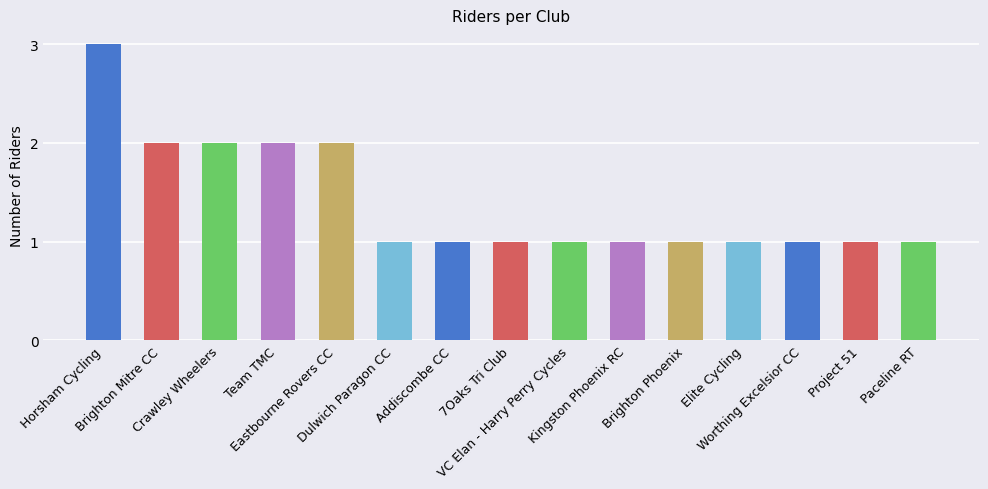

What is the label of the 2nd bar from the left?

Brighton Mitre CC